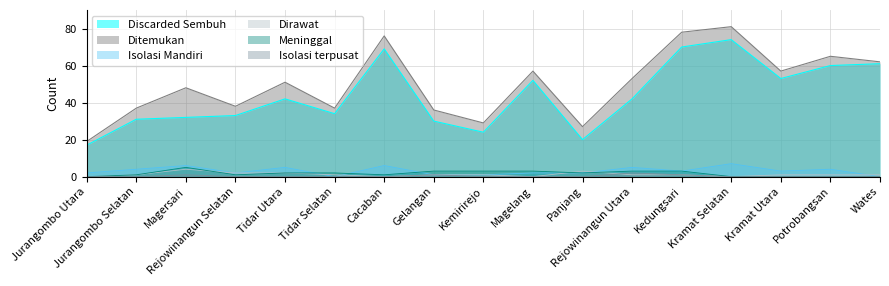

At which category does Dirawat reach its first local valley?

Cacaban